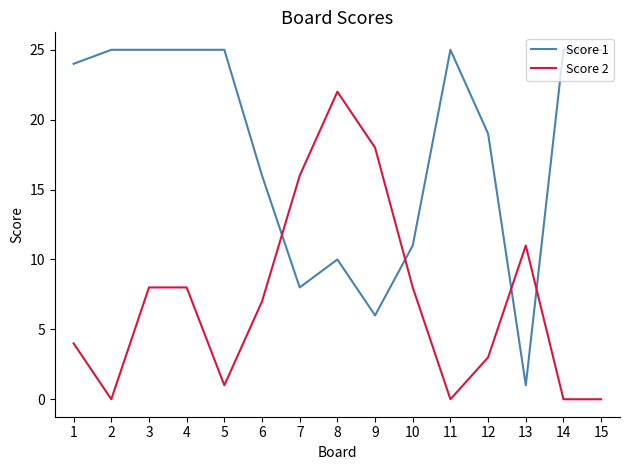

Which series has the largest total across all categories?

Score 1